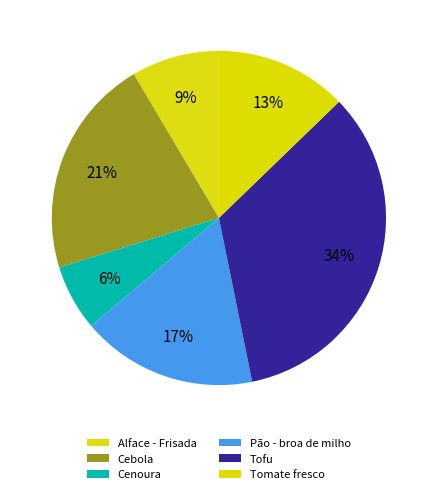

Does Cenoura represent more than half of the total?

No